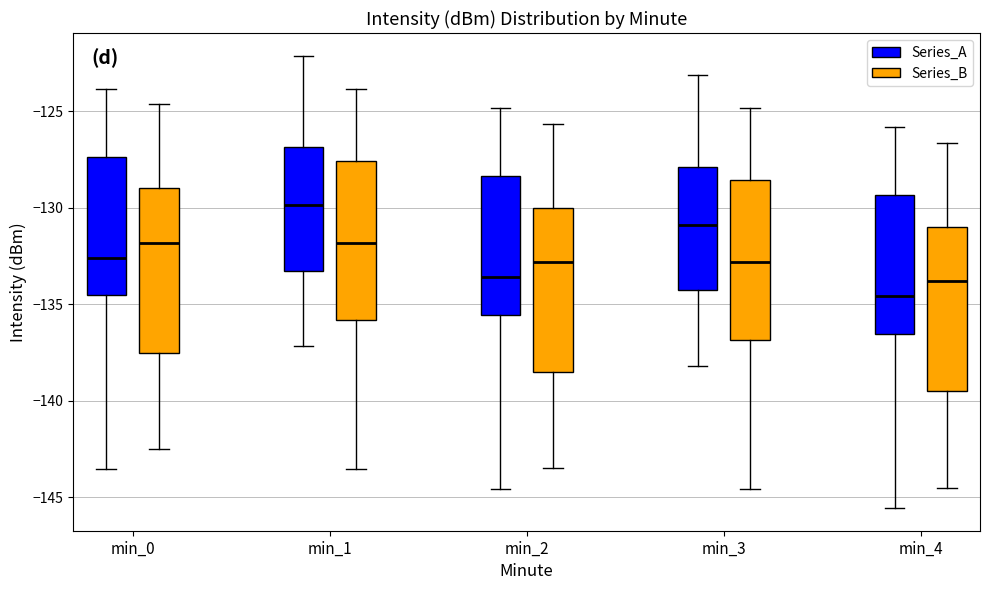

Reading left to right, read every box against the y-axis: the position of its median line, the range the box covers, and the ends of its whiskers. The values are not printed on the chart, so give them approximately, as read against the axis.

min_0 (Series_A): median -132.5, box -134.5 to -127.5, whiskers -143.5 to -124.0
min_0 (Series_B): median -132.0, box -137.5 to -129.0, whiskers -142.5 to -124.5
min_1 (Series_A): median -130.0, box -133.5 to -127.0, whiskers -137.0 to -122.0
min_1 (Series_B): median -132.0, box -136.0 to -127.5, whiskers -143.5 to -124.0
min_2 (Series_A): median -133.5, box -135.5 to -128.5, whiskers -144.5 to -125.0
min_2 (Series_B): median -133.0, box -138.5 to -130.0, whiskers -143.5 to -125.5
min_3 (Series_A): median -131.0, box -134.5 to -128.0, whiskers -138.0 to -123.0
min_3 (Series_B): median -133.0, box -137.0 to -128.5, whiskers -144.5 to -125.0
min_4 (Series_A): median -134.5, box -136.5 to -129.5, whiskers -145.5 to -126.0
min_4 (Series_B): median -134.0, box -139.5 to -131.0, whiskers -144.5 to -126.5